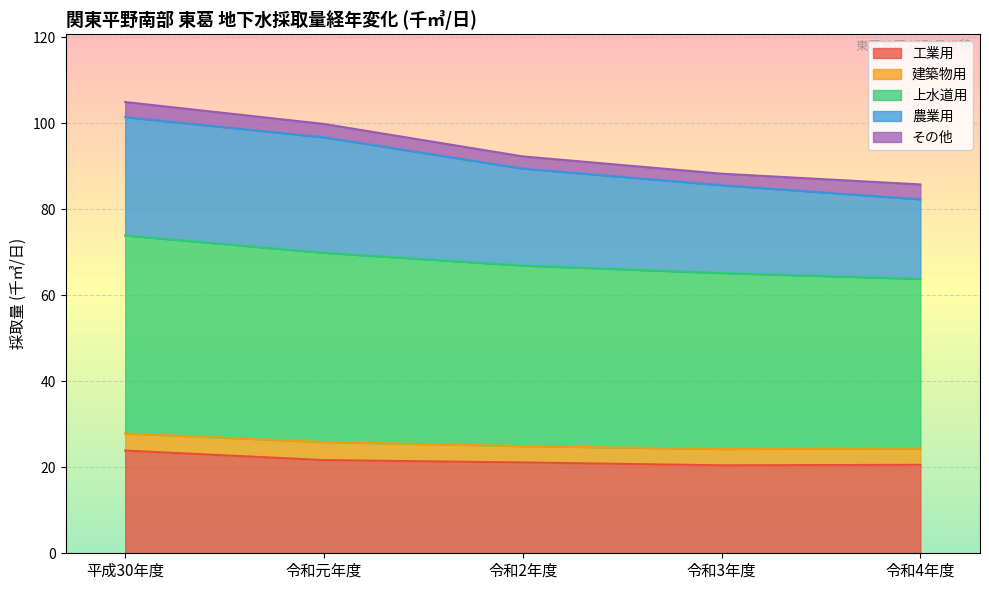

How many data points in 工業用 are above 21?

3